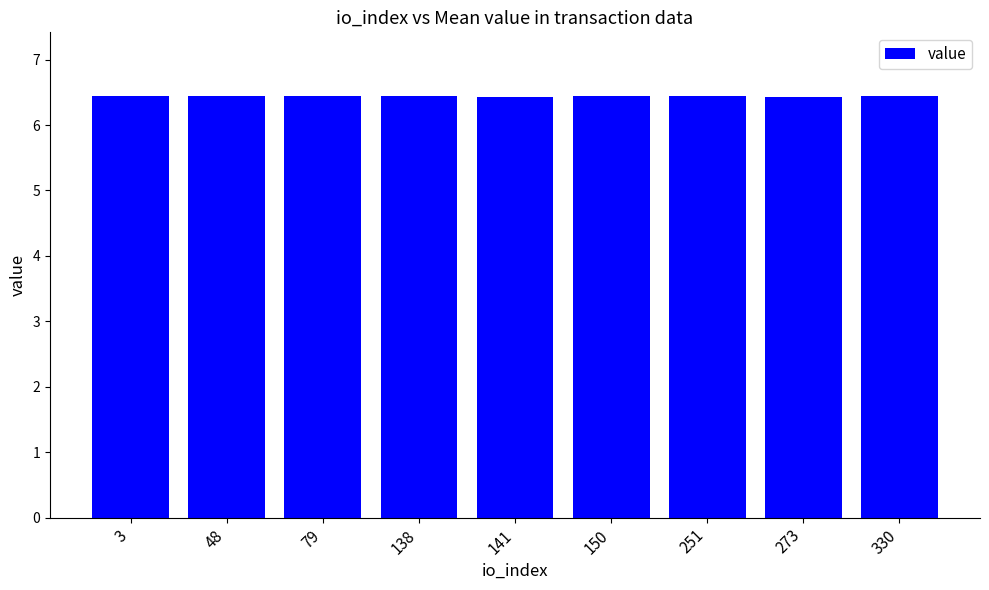

Approximately how many times larger is the value at 79 compared to 273?

1.0